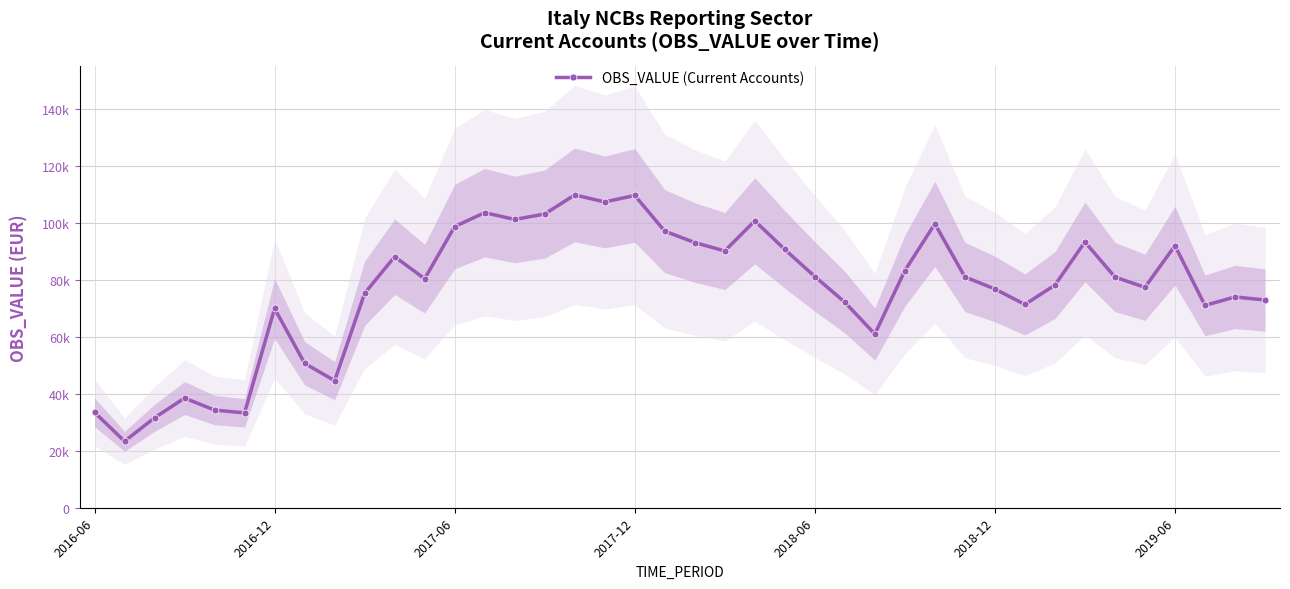

At which label does the data first exceed 80989?

10